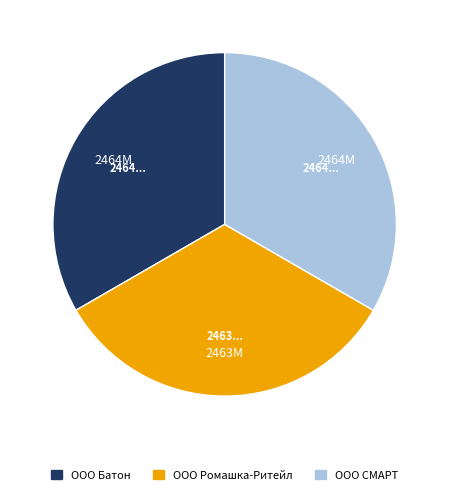

The ООО Ромашка-Ритейл slice represents 33% of the pie. True or false?

True